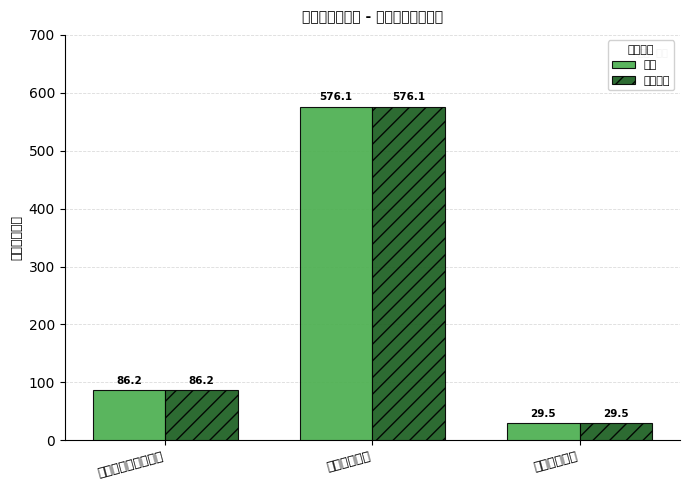

Is it true that 合计 equals 43.5 at 社会保障和就业支出?

False